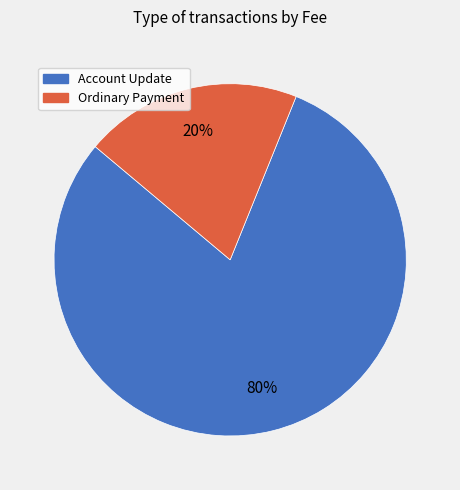

Is it true that Account Update is 91% of the pie?

False